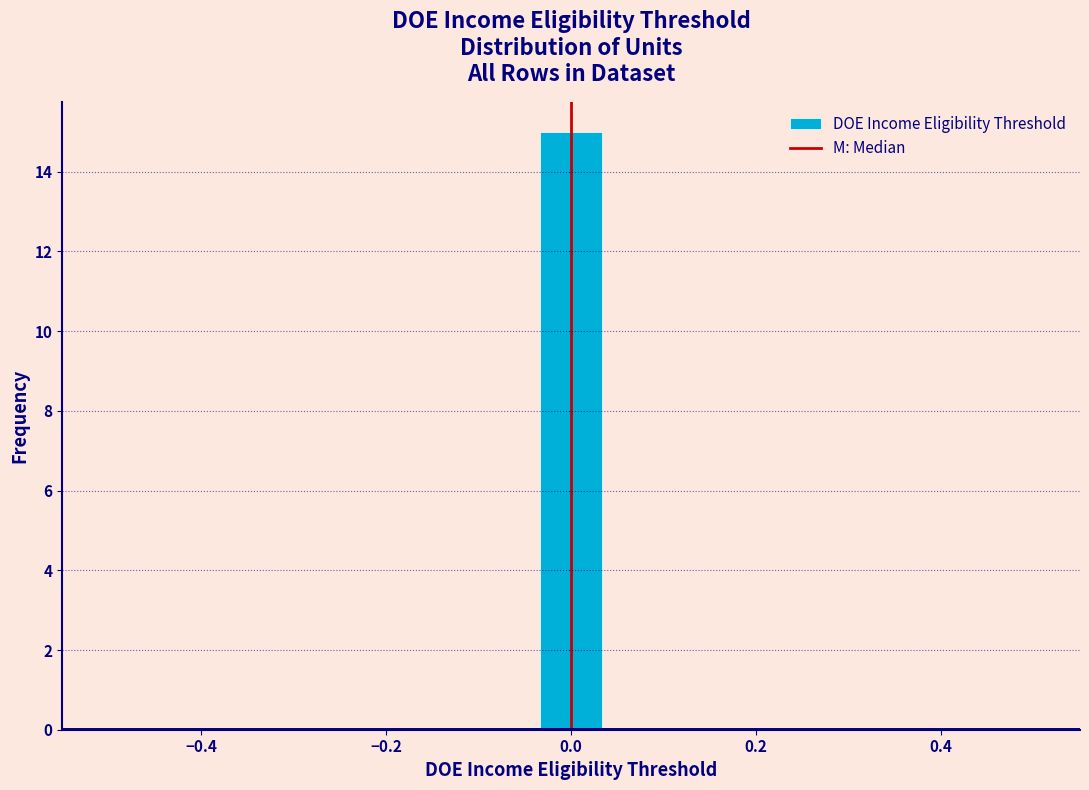

Read against the x-axis, roughly where is the centre of the tallest bar?

0.00